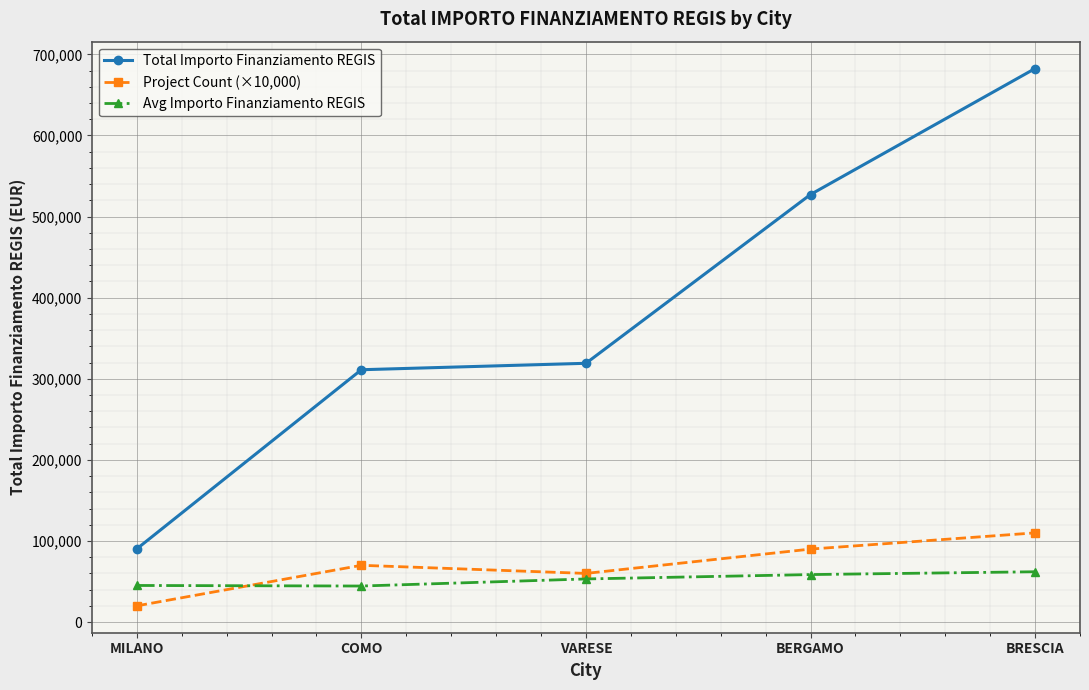

What are all the series names shown in the legend?

Total Importo Finanziamento REGIS, Project Count (×10,000), Avg Importo Finanziamento REGIS